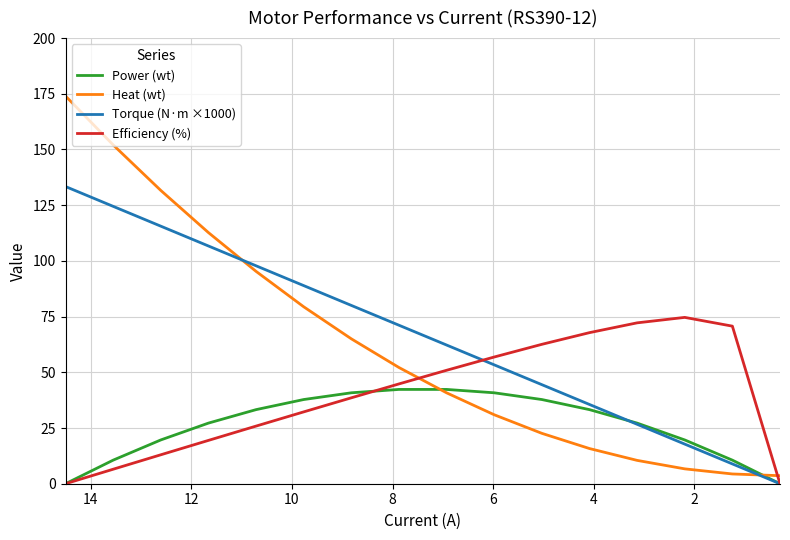

What is the sum of all Efficiency (%) values?

636.1